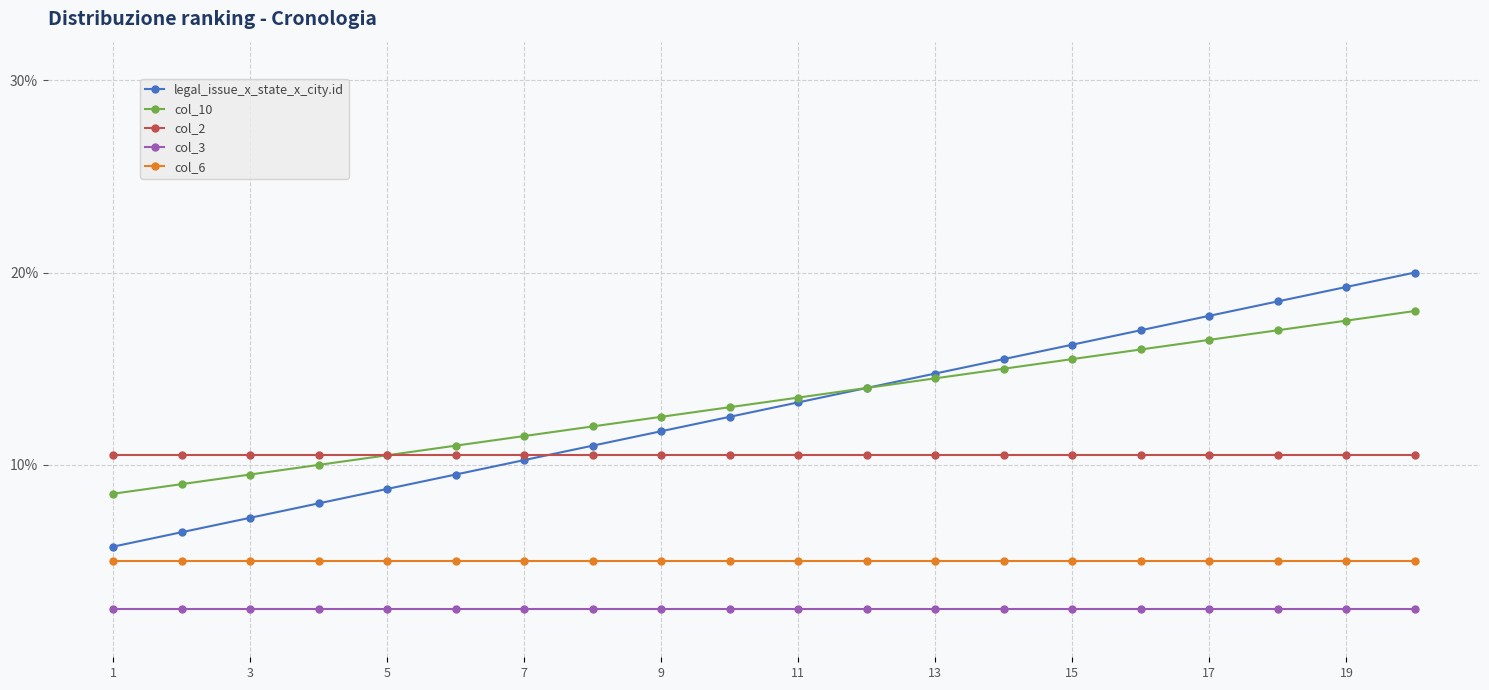

How many lines are shown in the chart?

5